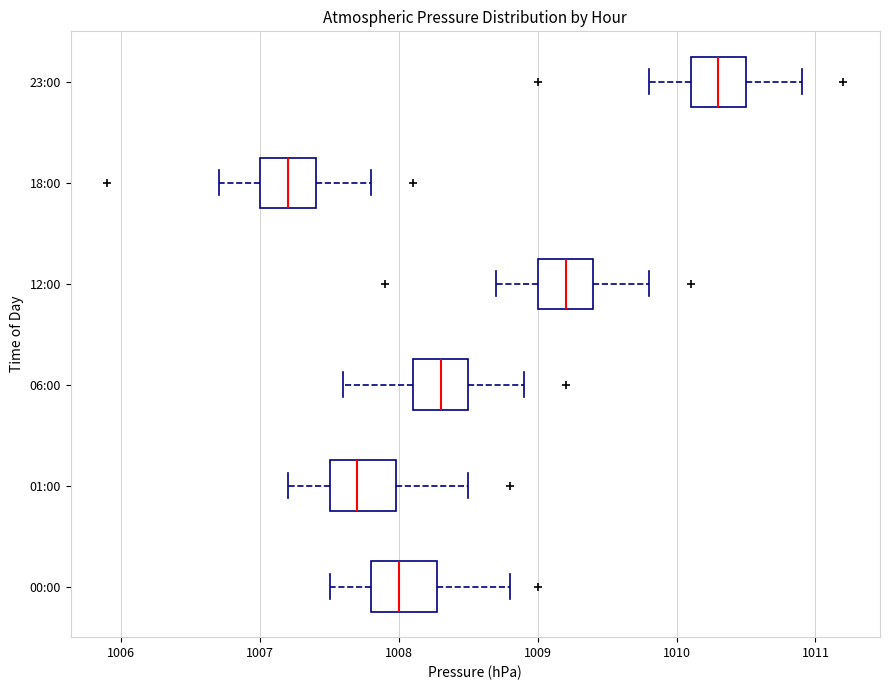

Where does the left whisker of the box for 01:00 end on the x-axis? The values are not printed on the chart, so give them approximately, as read against the axis.

1007.2